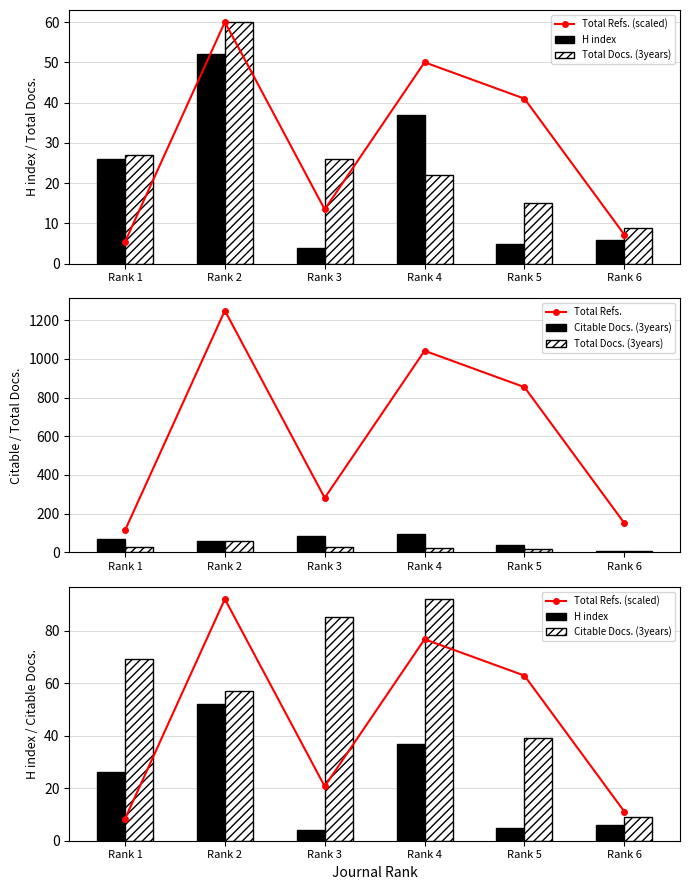

Is the value of Total Refs. (scaled) at Rank 1 greater than the value of H index at Rank 3?

Yes